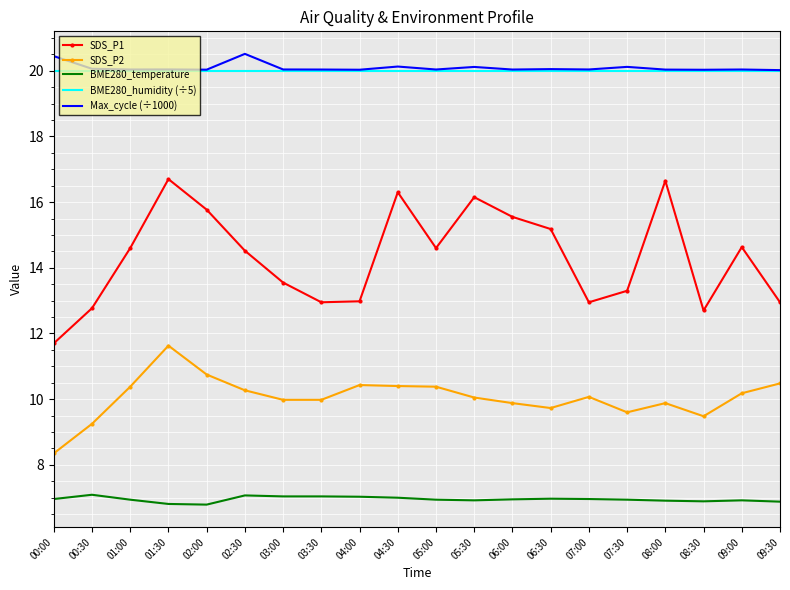

The value of SDS_P1 at 04:00 is 4.1. True or false?

False